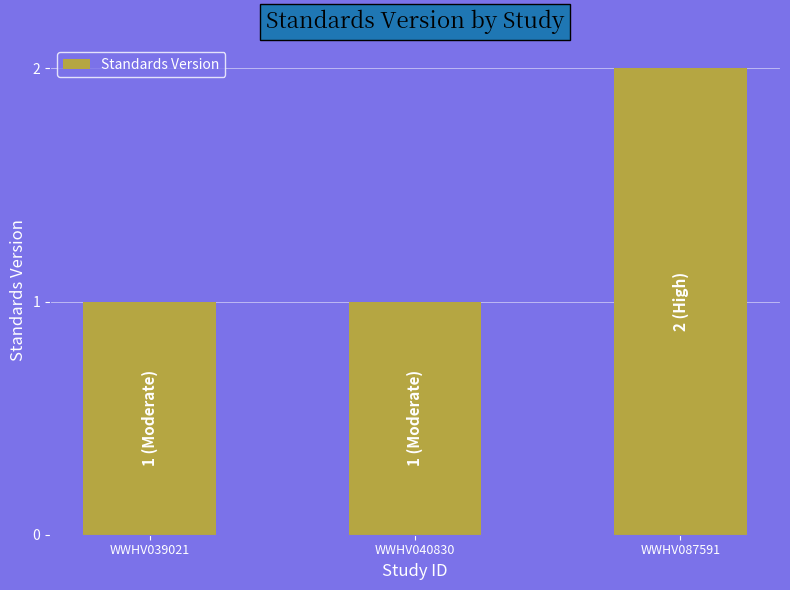

The value at WWHV040830 is 1. True or false?

True